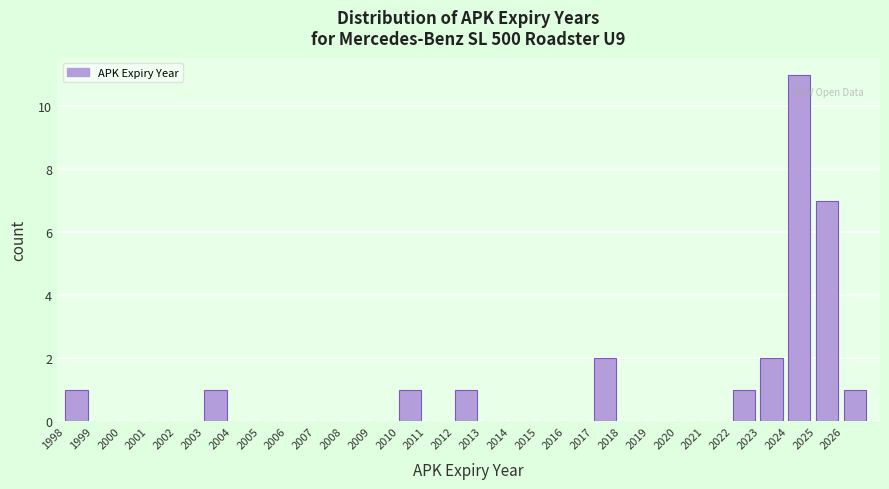

Which range on the x-axis has the tallest bar?

2024 to 2025